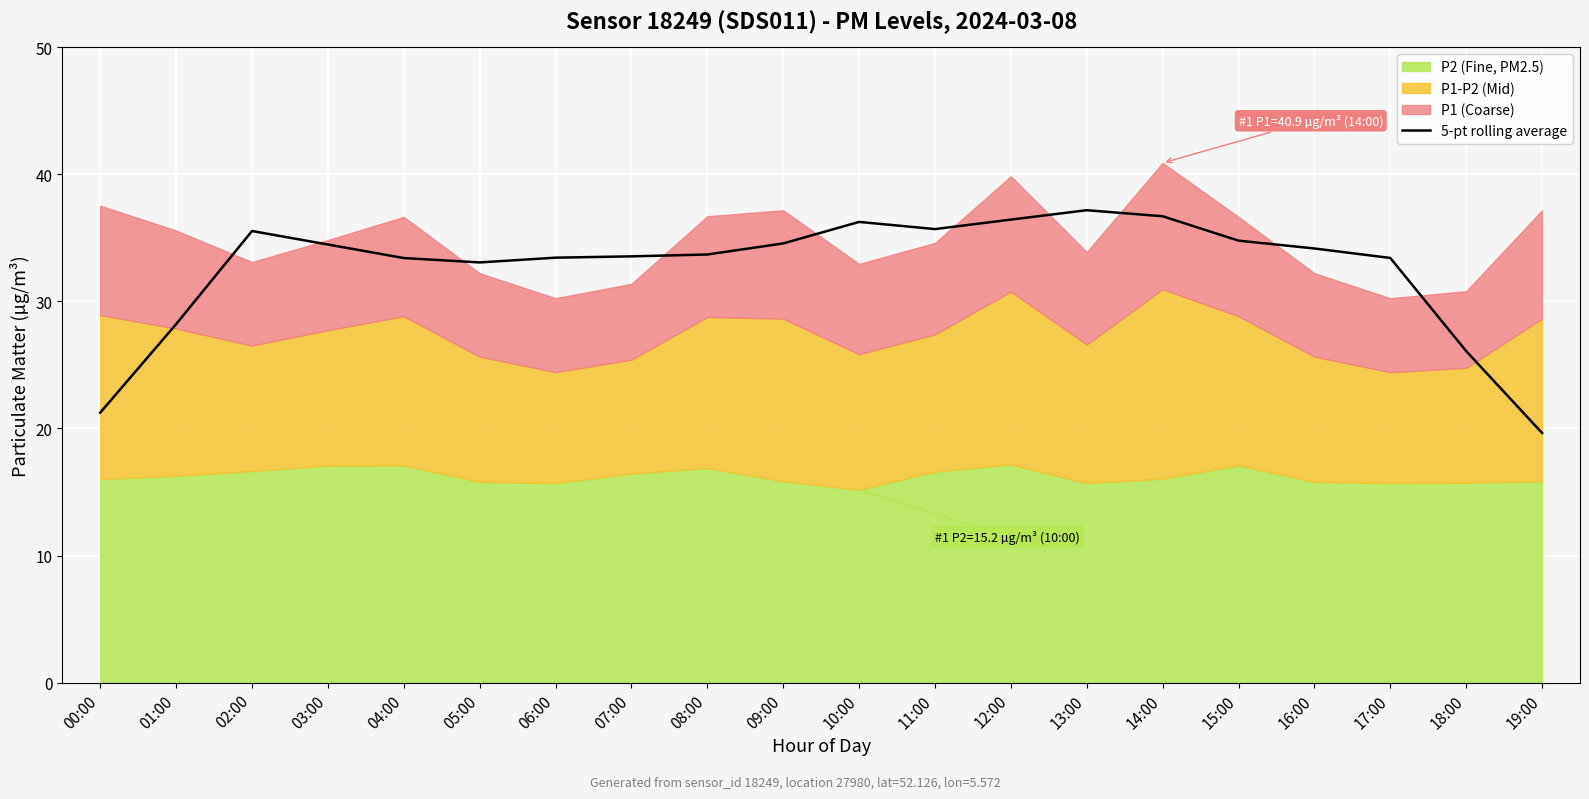

Reading right to left, transcribe all the data shown in this chart.

19.6	26.1	33.4	34.2	34.8	36.7	37.2	36.4	35.7	36.3	34.6	33.7	33.5	33.4	33.1	33.4	34.5	35.5	28.2	21.2